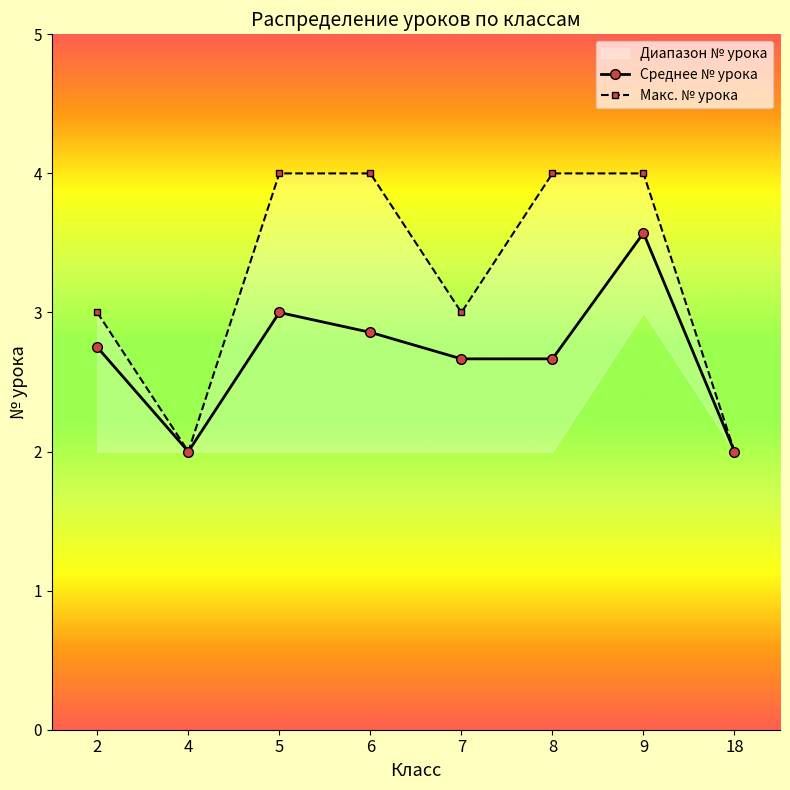

How many interior local peaks does the Среднее № урока series have?

2